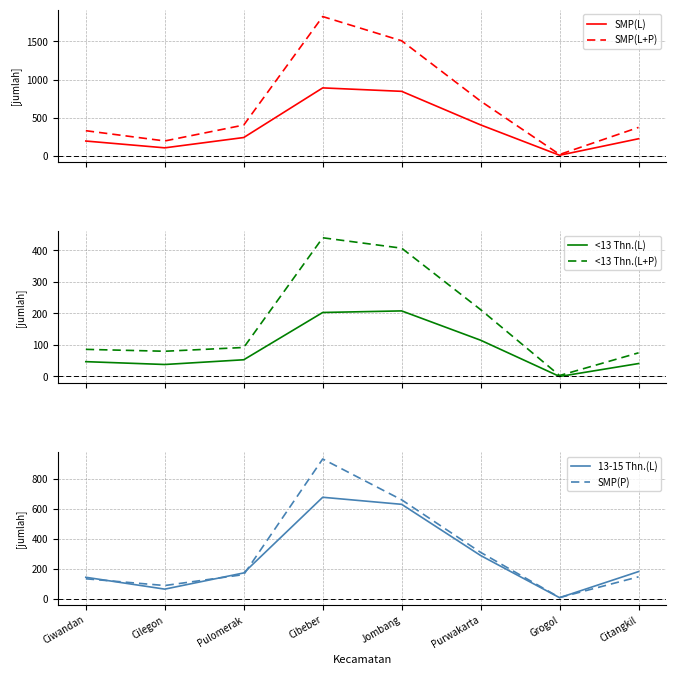

At which label does 13-15 Thn.(L) reach its minimum?

Grogol